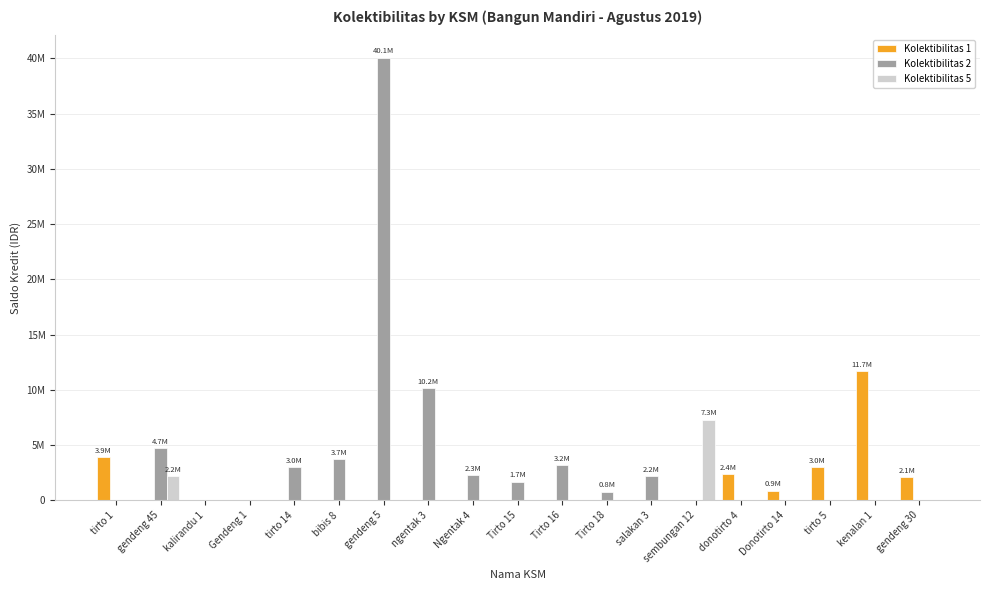

Reading left to right, extract all data points from this chart.

Kolektibilitas 1: tirto 1=3900000	gendeng 45=0	kalirandu 1=0	Gendeng 1=0	tirto 14=0	bibis 8=0	gendeng 5=0	ngentak 3=0	Ngentak 4=0	Tirto 15=0	Tirto 16=0	Tirto 18=0	salakan 3=0	sembungan 12=0	donotirto 4=2375000	Donotirto 14=880000	tirto 5=3023000	kenalan 1=11663000	gendeng 30=2065000
Kolektibilitas 2: tirto 1=0	gendeng 45=4693000	kalirandu 1=0	Gendeng 1=0	tirto 14=3000000	bibis 8=3725000	gendeng 5=40065000	ngentak 3=10182500	Ngentak 4=2299000	Tirto 15=1681000	Tirto 16=3166000	Tirto 18=790000	salakan 3=2160000	sembungan 12=0	donotirto 4=0	Donotirto 14=0	tirto 5=0	kenalan 1=0	gendeng 30=0
Kolektibilitas 5: tirto 1=0	gendeng 45=2171300	kalirandu 1=0	Gendeng 1=0	tirto 14=0	bibis 8=0	gendeng 5=0	ngentak 3=0	Ngentak 4=0	Tirto 15=0	Tirto 16=0	Tirto 18=0	salakan 3=0	sembungan 12=7294000	donotirto 4=0	Donotirto 14=0	tirto 5=0	kenalan 1=0	gendeng 30=0